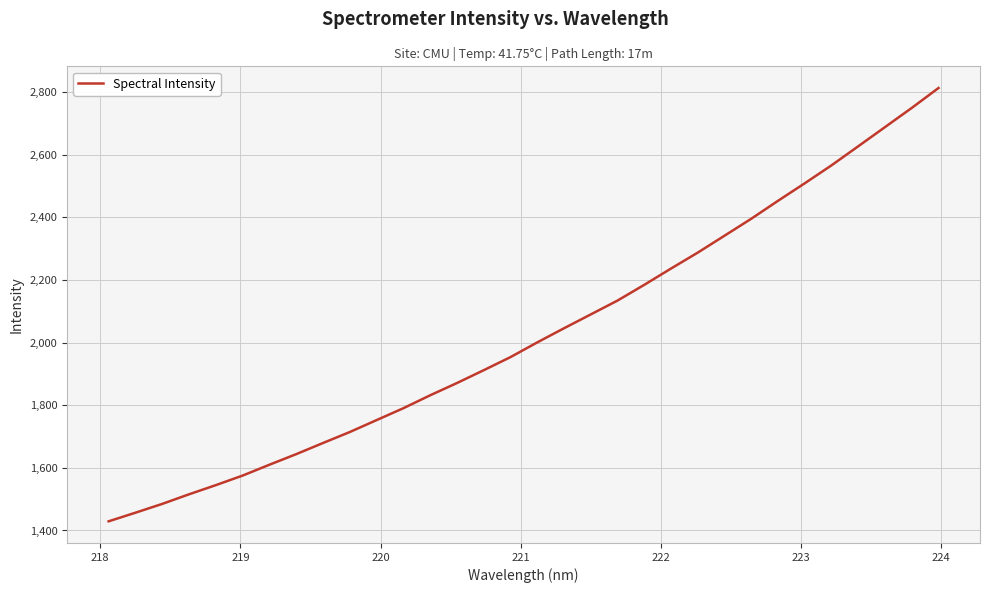

What is the difference between the maximum and minimum values?

1384.1